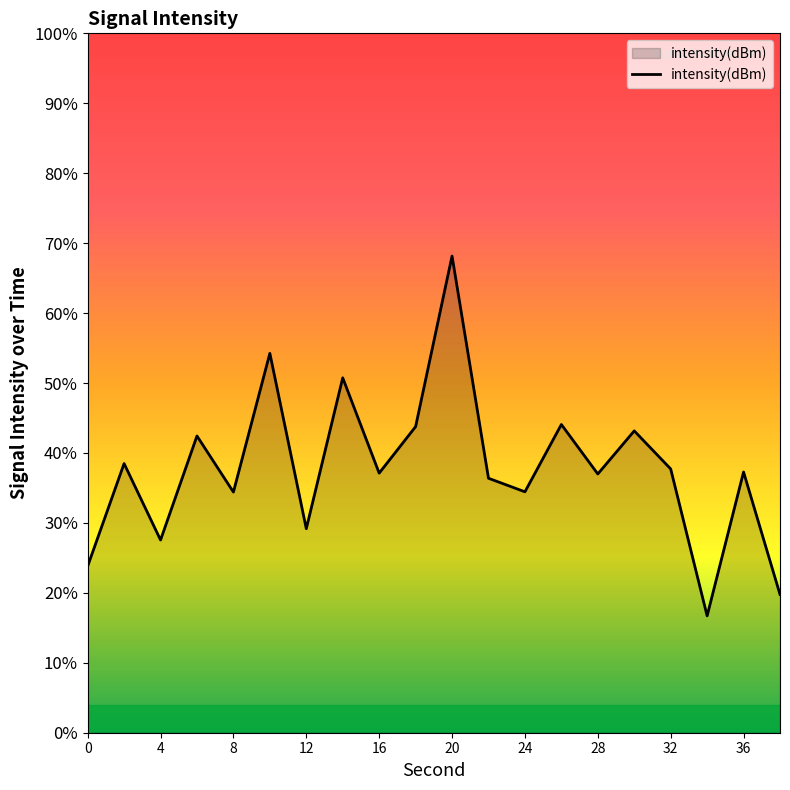

True or false: the data shows -124.6 at 14.

True